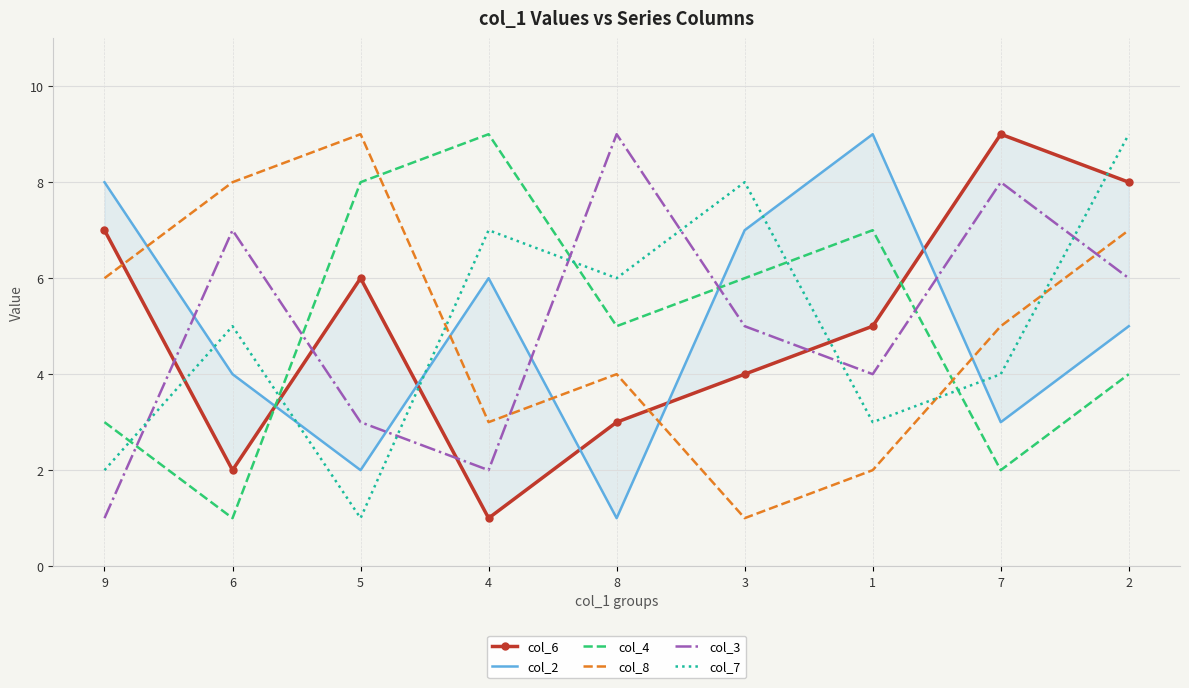

Which series has the largest total across all categories?

col_6